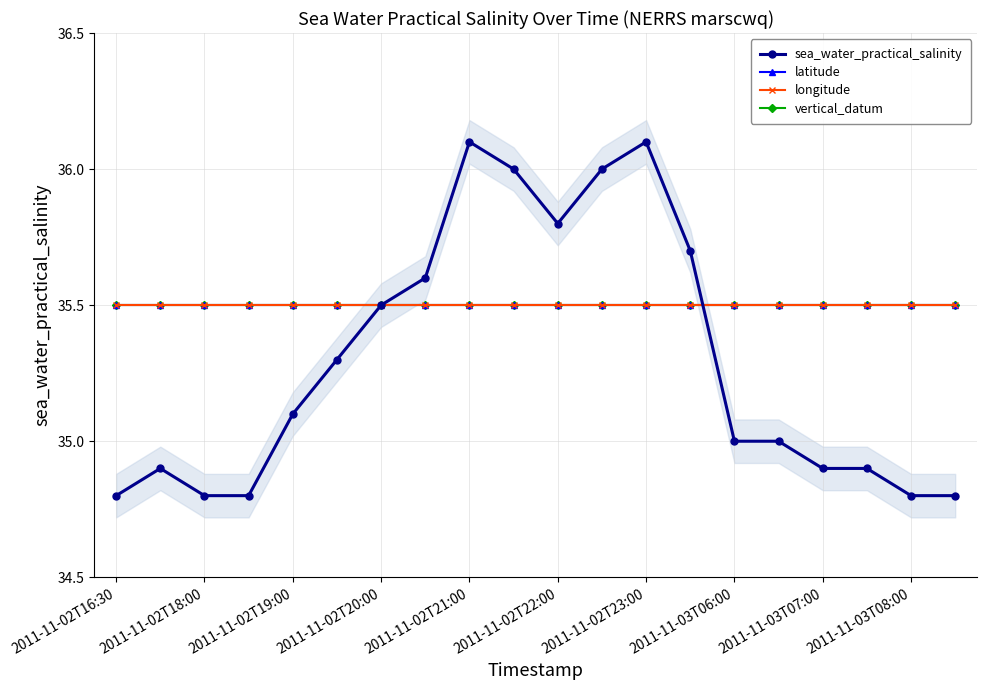

What is the value of the sea_water_practical_salinity point at the 17th from the left?

34.9